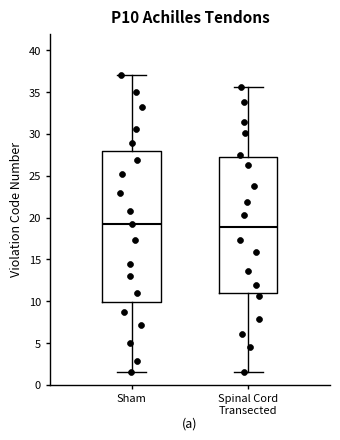

Where does the median line of the box for Sham sit on the y-axis? The values are not printed on the chart, so give them approximately, as read against the axis.

19.0